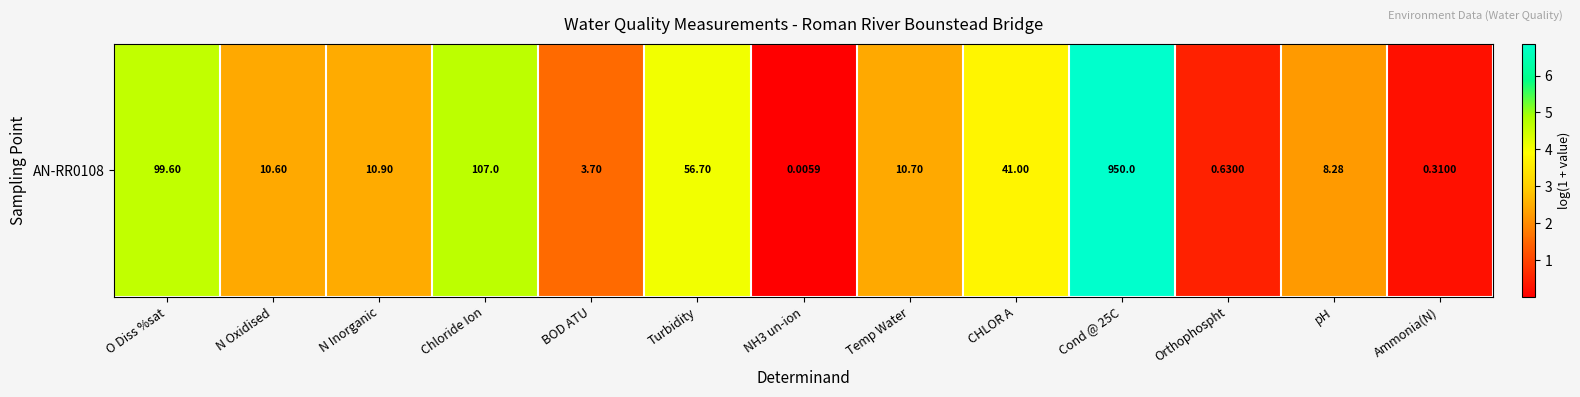

What is the sum of all values?

35.9